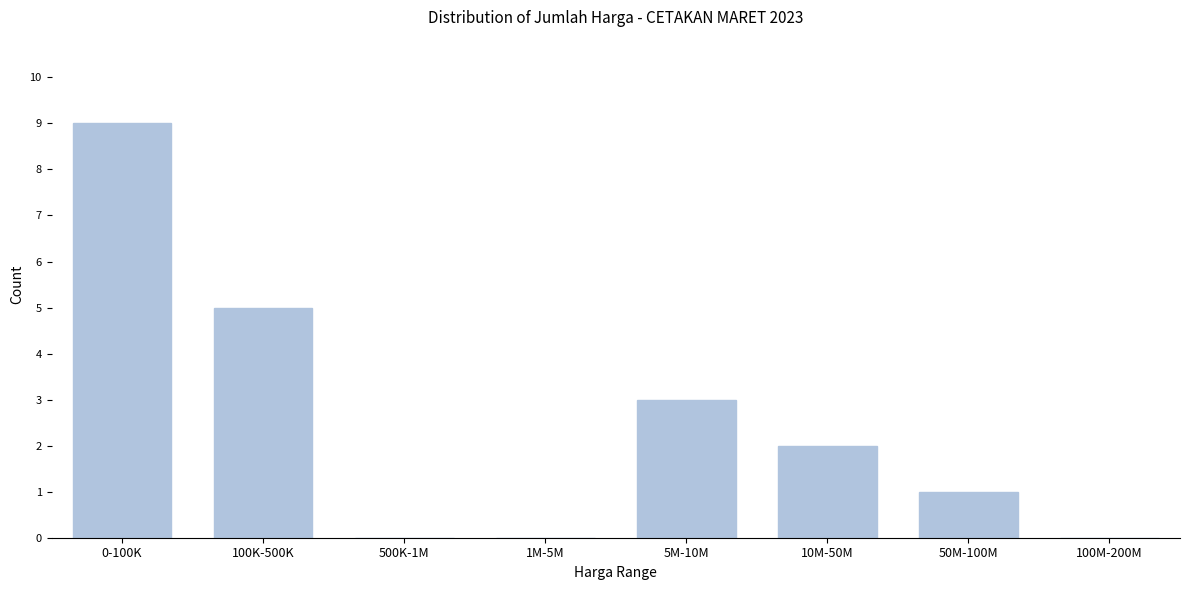

Reading left to right, extract all data points from this chart.

0-100K=9	100K-500K=5	500K-1M=0	1M-5M=0	5M-10M=3	10M-50M=2	50M-100M=1	100M-200M=0